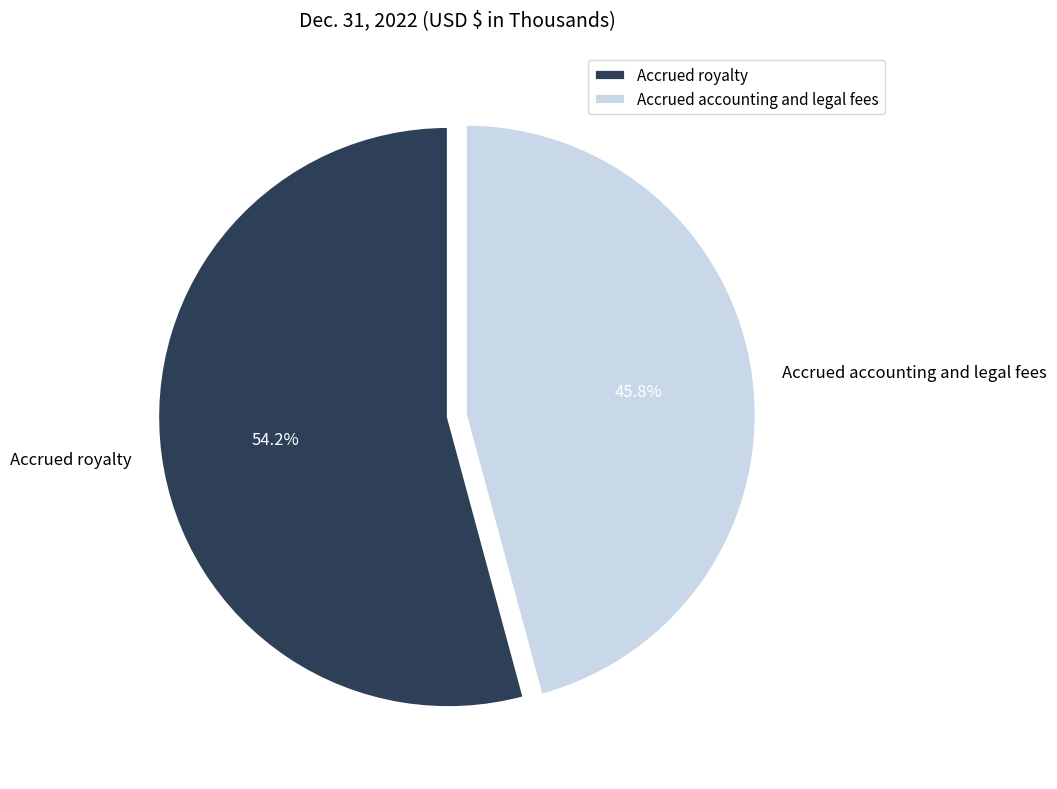

Approximately how many times larger is the value at Accrued accounting and legal fees compared to Accrued royalty?

0.8